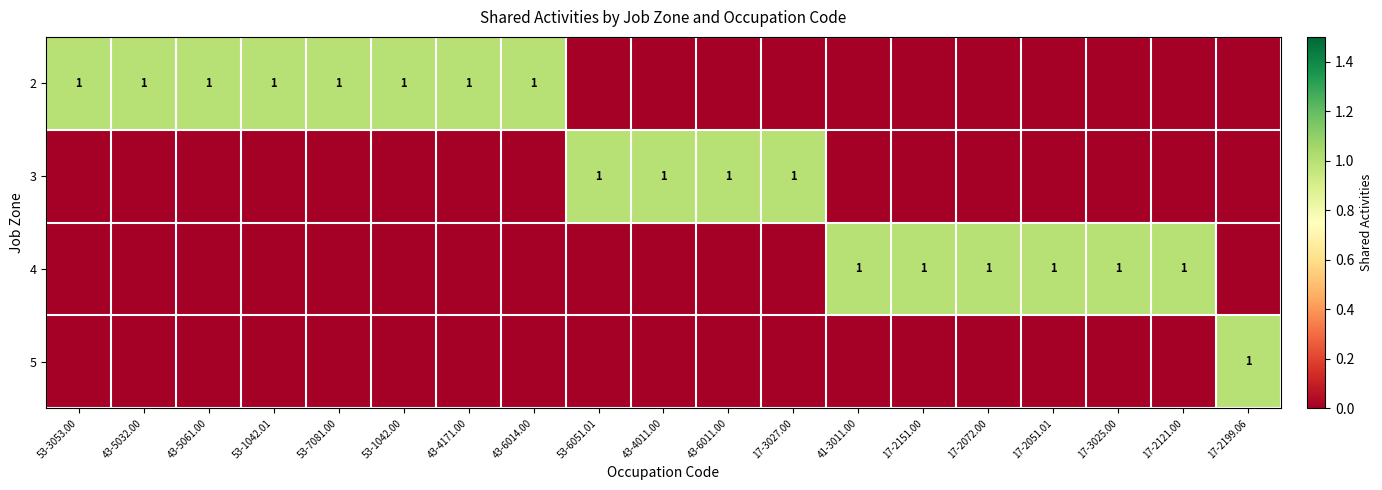

Is it true that 4 equals 1 at 17-2151.00?

True